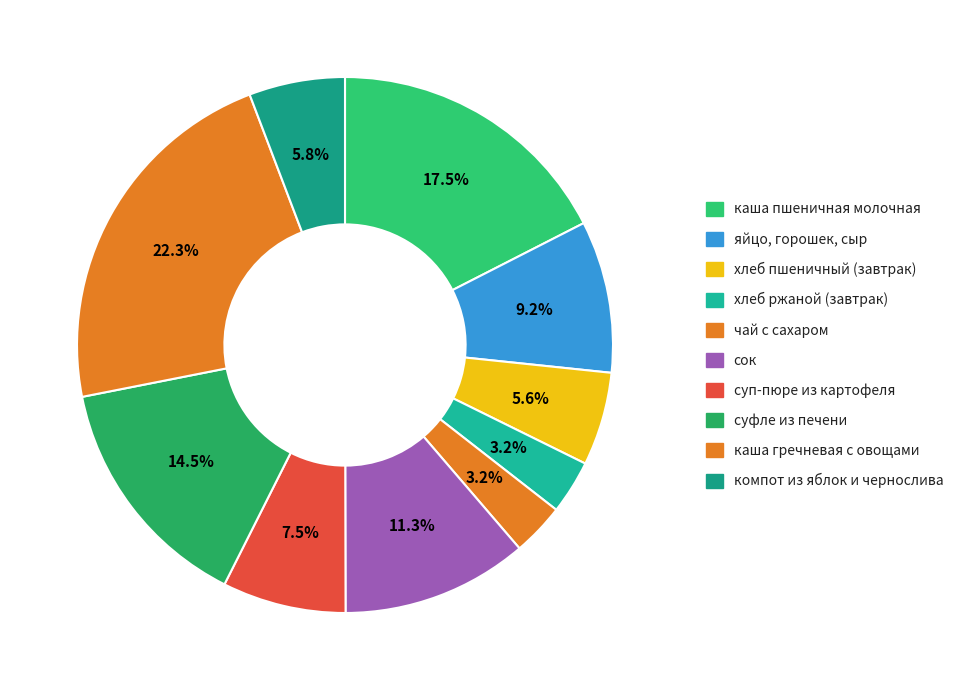

What portion of the pie excludes сок?

88.7%